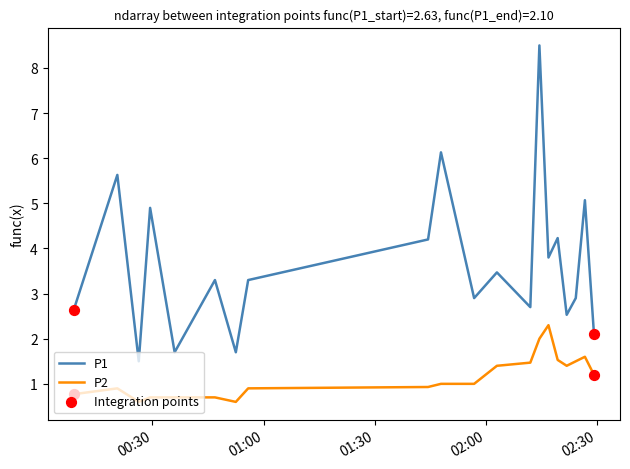

List the series in order of their overall mean, highest first.

P1, P2